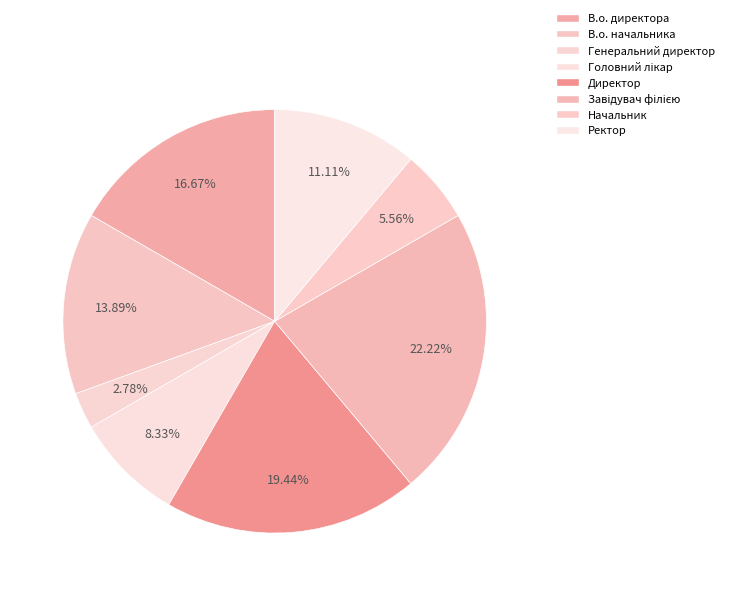

Is the sum of Начальник and Генеральний директор greater than half?

No